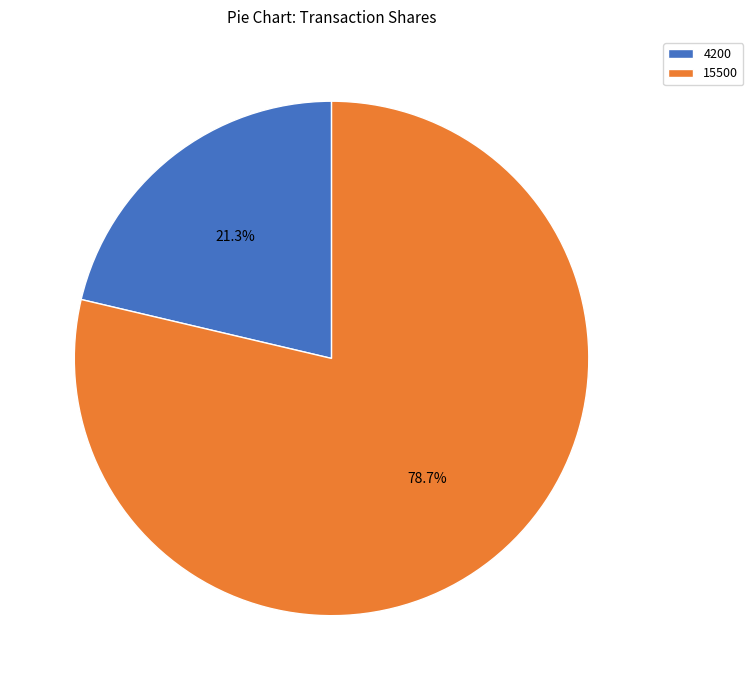

Is 15500 the majority of the pie?

Yes